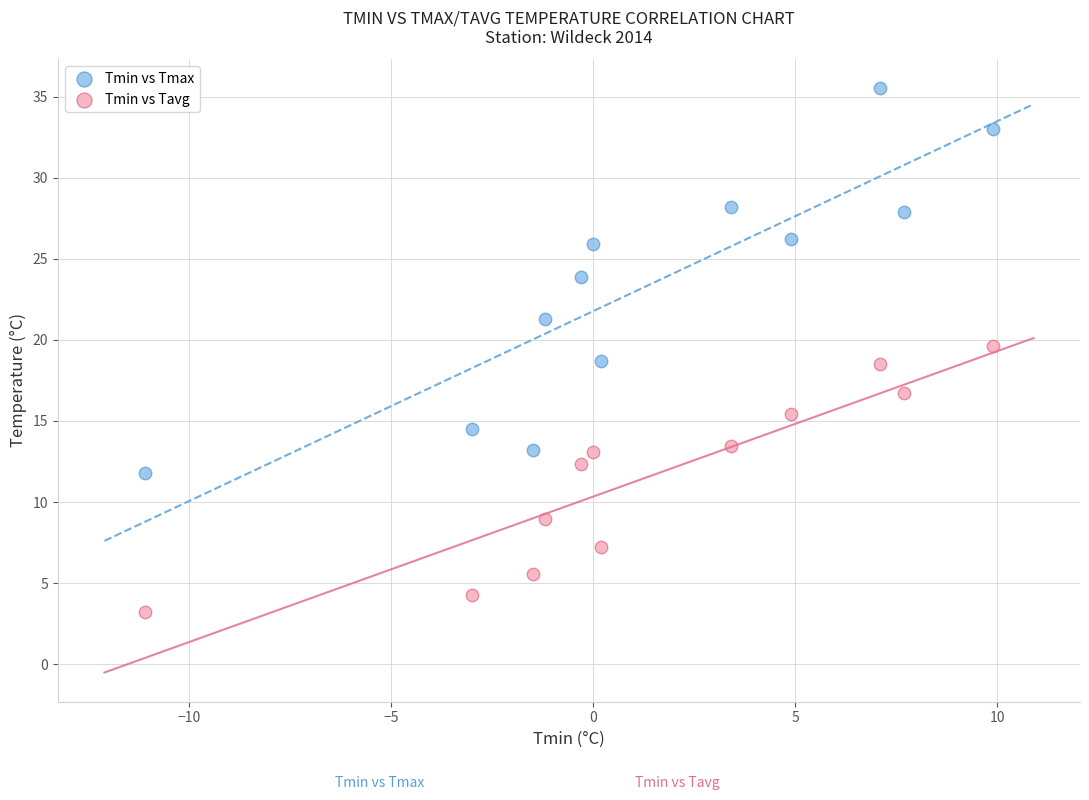

In the Tmin vs Tmax series, what Y value is closest to 23?

23.9